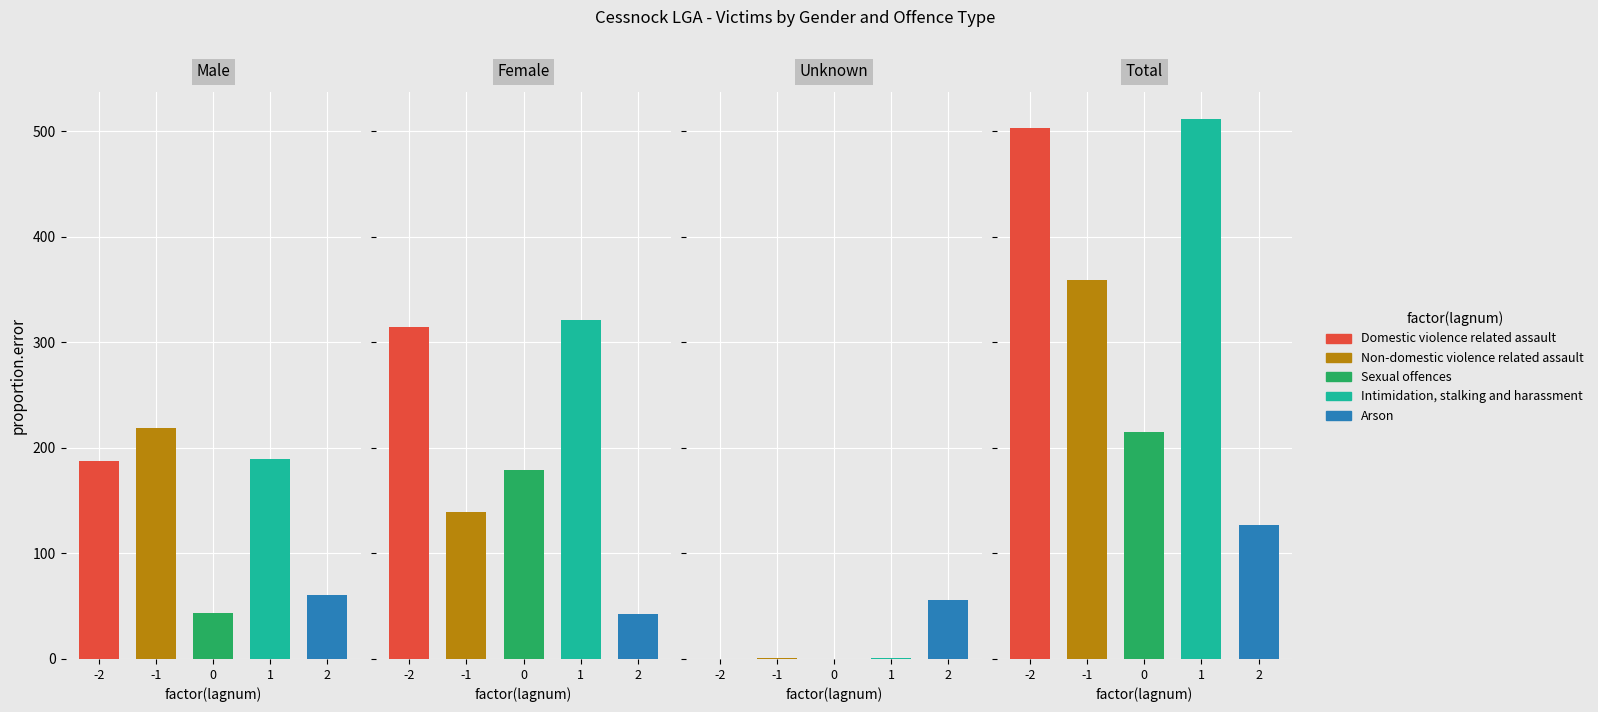

What is the sum of all Domestic violence related assault values?

1006